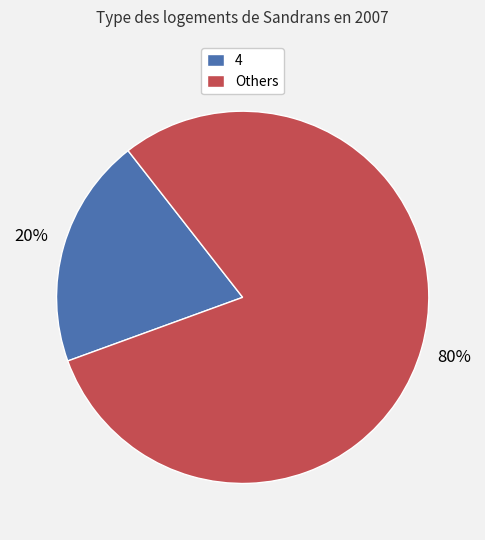

Between 4 and Others, which is larger?

Others